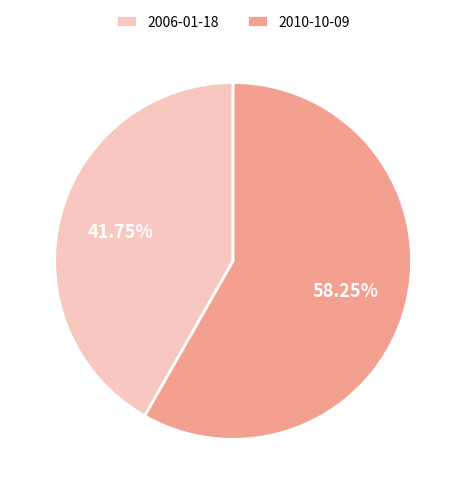

Which slice is the smallest?

2006-01-18